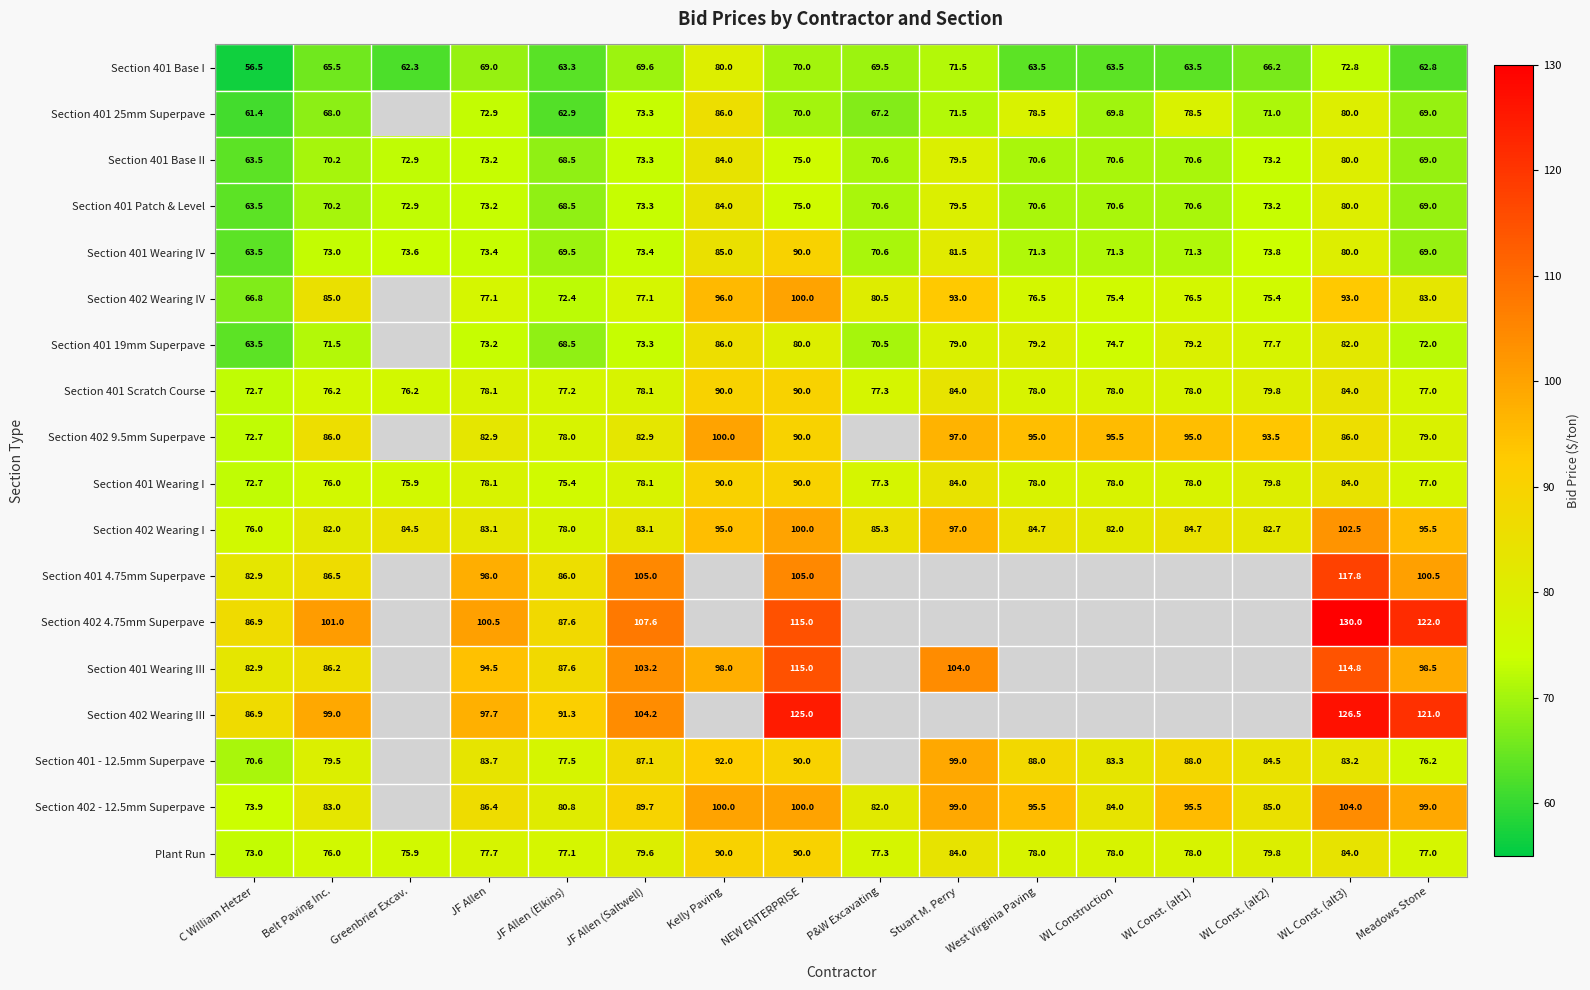

Is it true that Section 402 4.75mm Superpave equals 107.6 at JF Allen (Saltwell)?

True